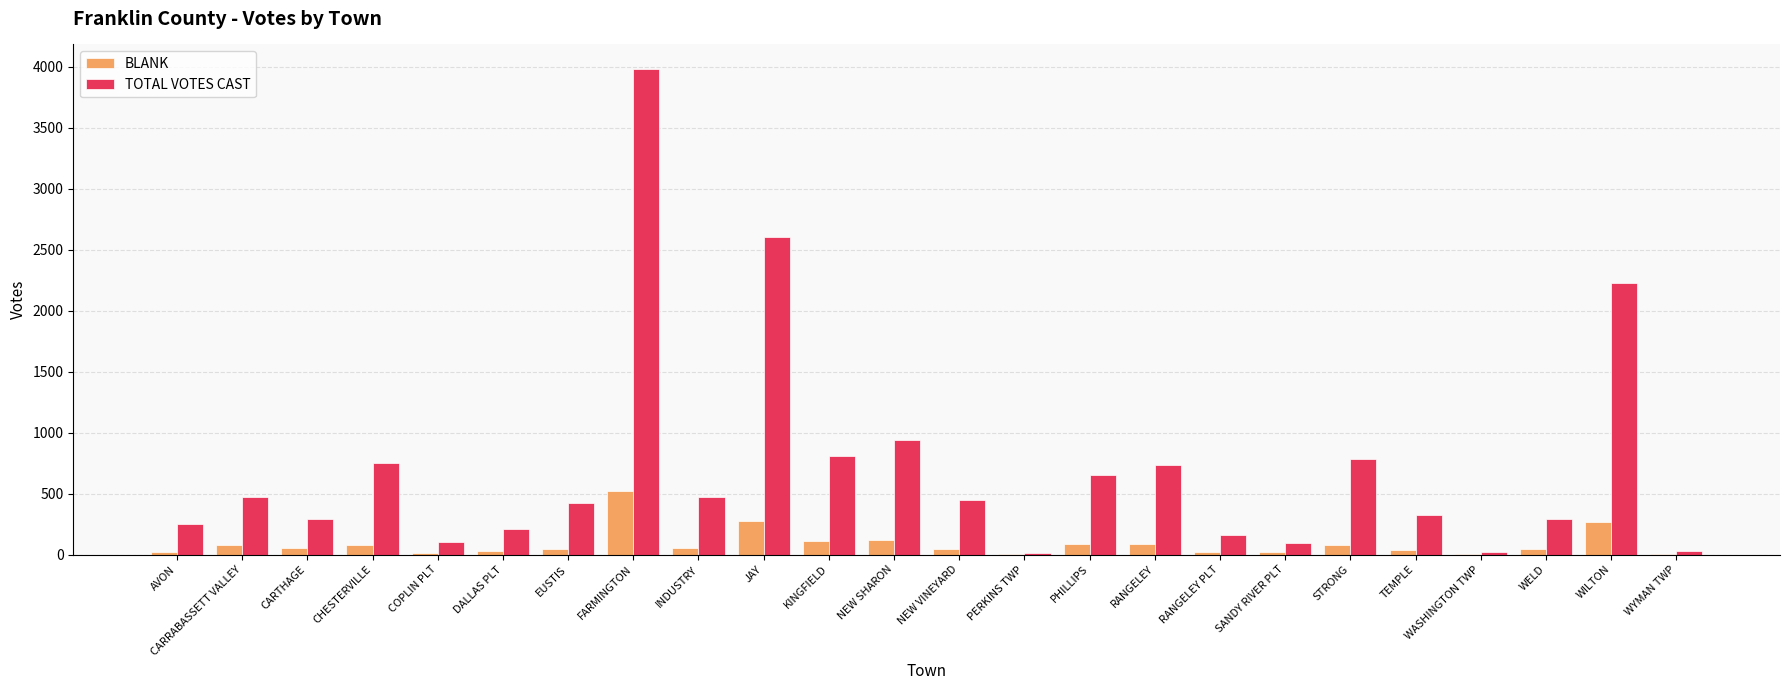

At which label is TOTAL VOTES CAST closest to 1998?

WILTON